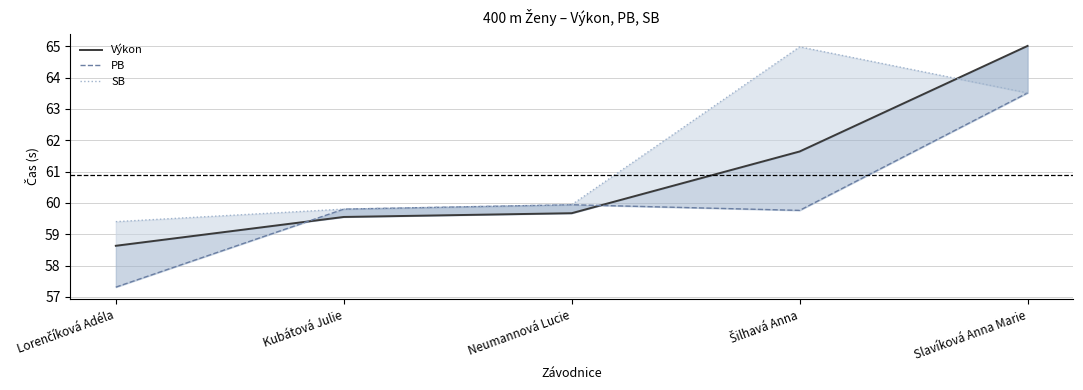

How many series are shown in this chart?

3